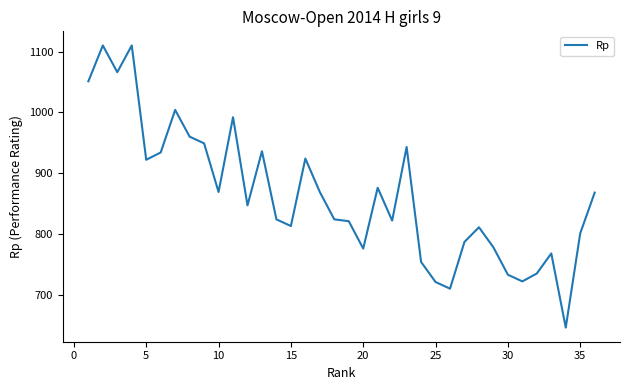

What is the difference between the maximum and minimum values?

464